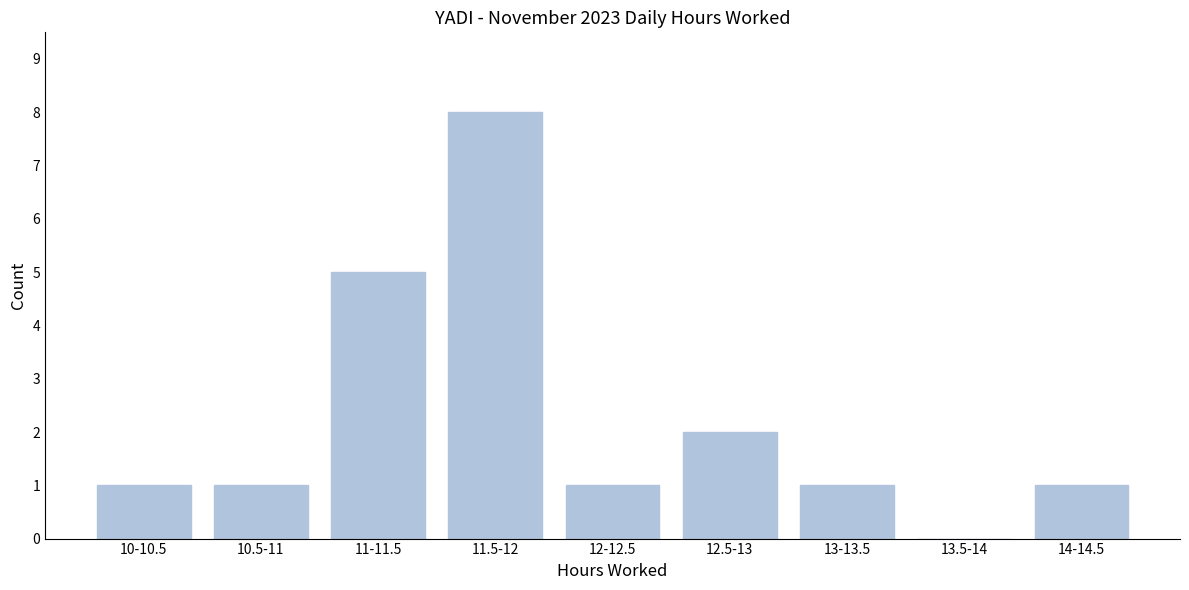

Reading right to left, list all the values displayed in this chart.

14-14.5=1	13.5-14=0	13-13.5=1	12.5-13=2	12-12.5=1	11.5-12=8	11-11.5=5	10.5-11=1	10-10.5=1